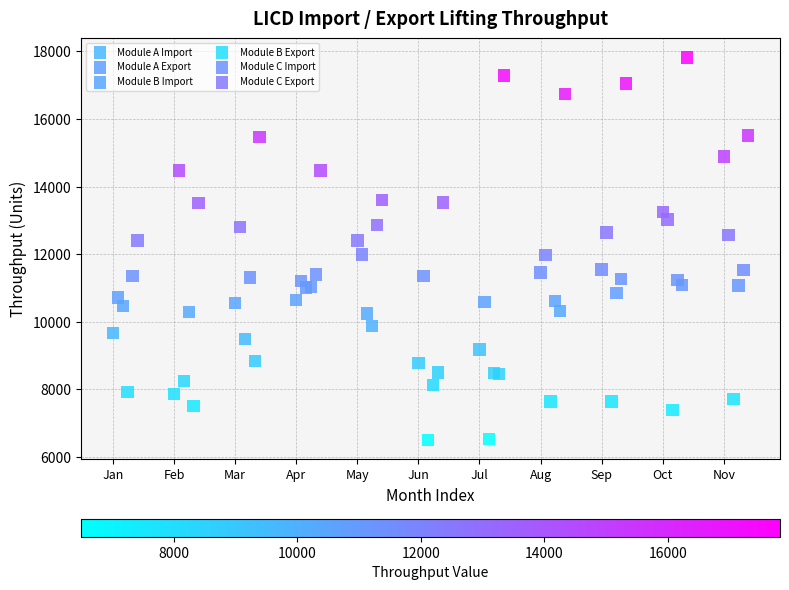

Which series reaches the minimum Y coordinate?

Module B Import